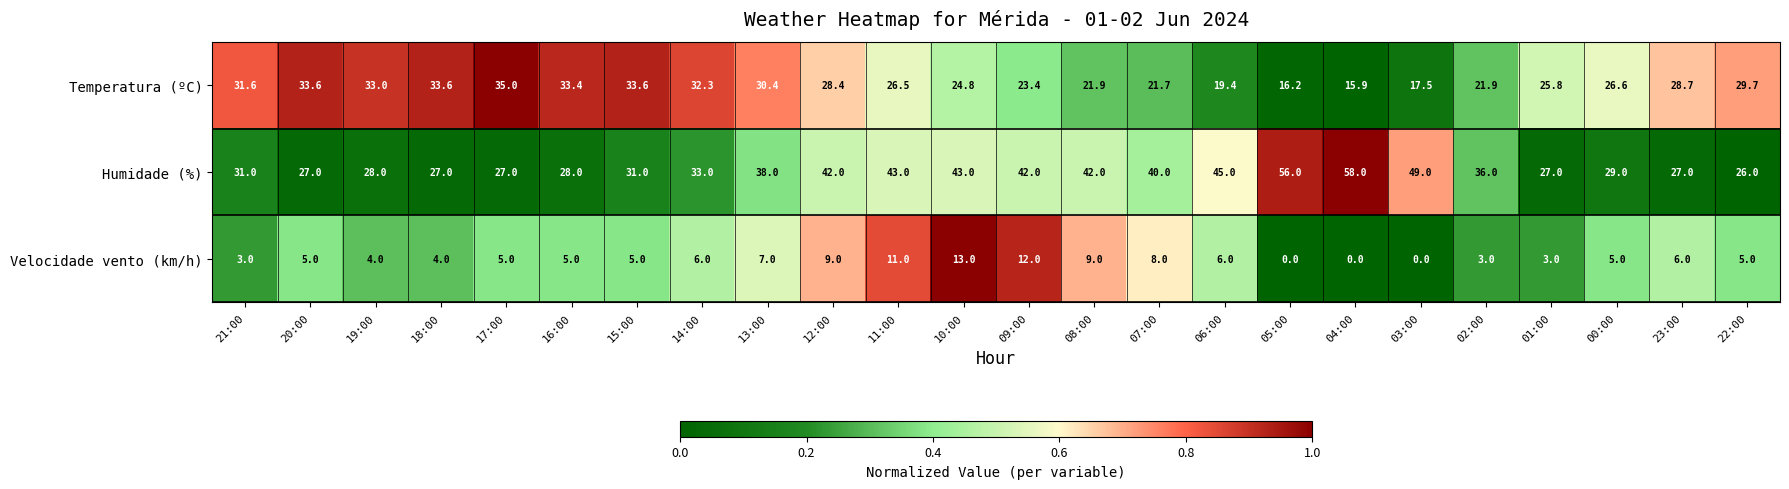

True or false: Temperatura (ºC) has a value of 33.6 at 18:00.

True